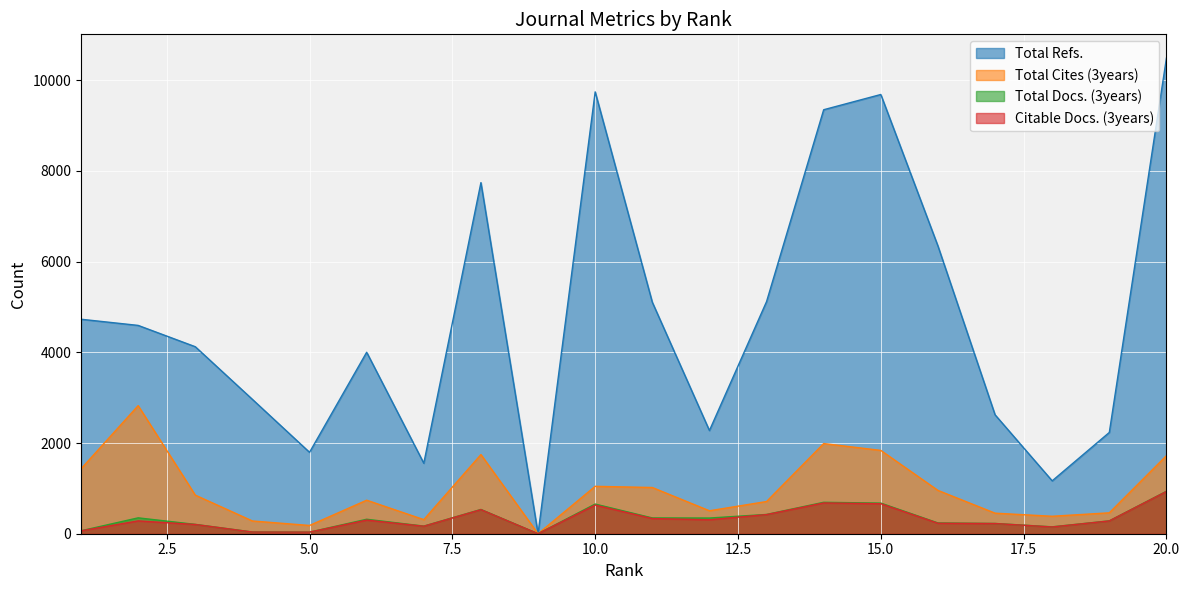

What is the spread (max minus min) of values at 4?

2925